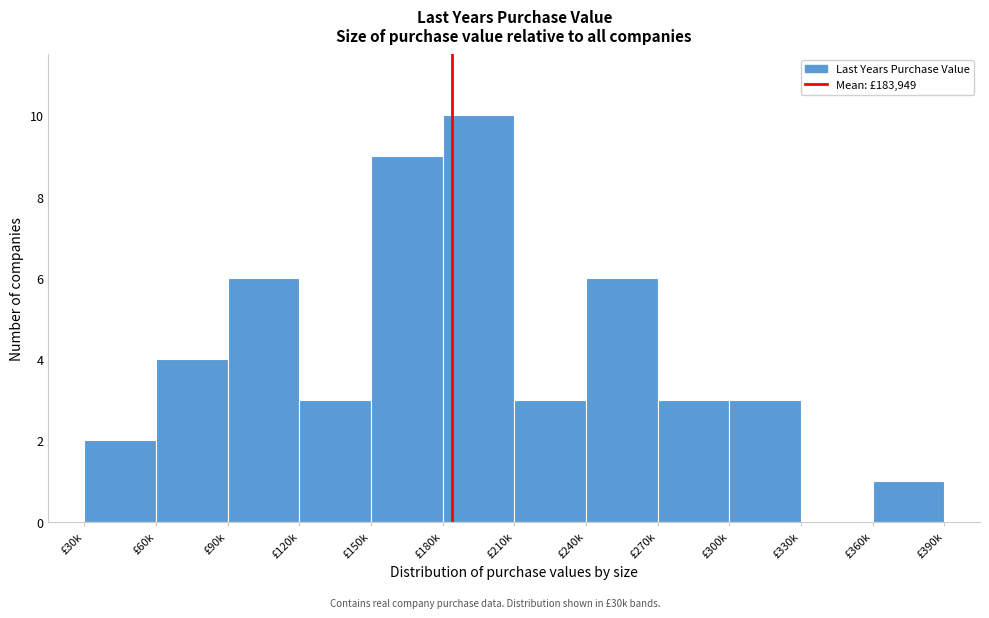

Reading right to left, list all the values displayed in this chart.

£360k=1	£330k=0	£300k=3	£270k=3	£240k=6	£210k=3	£180k=10	£150k=9	£120k=3	£90k=6	£60k=4	£30k=2